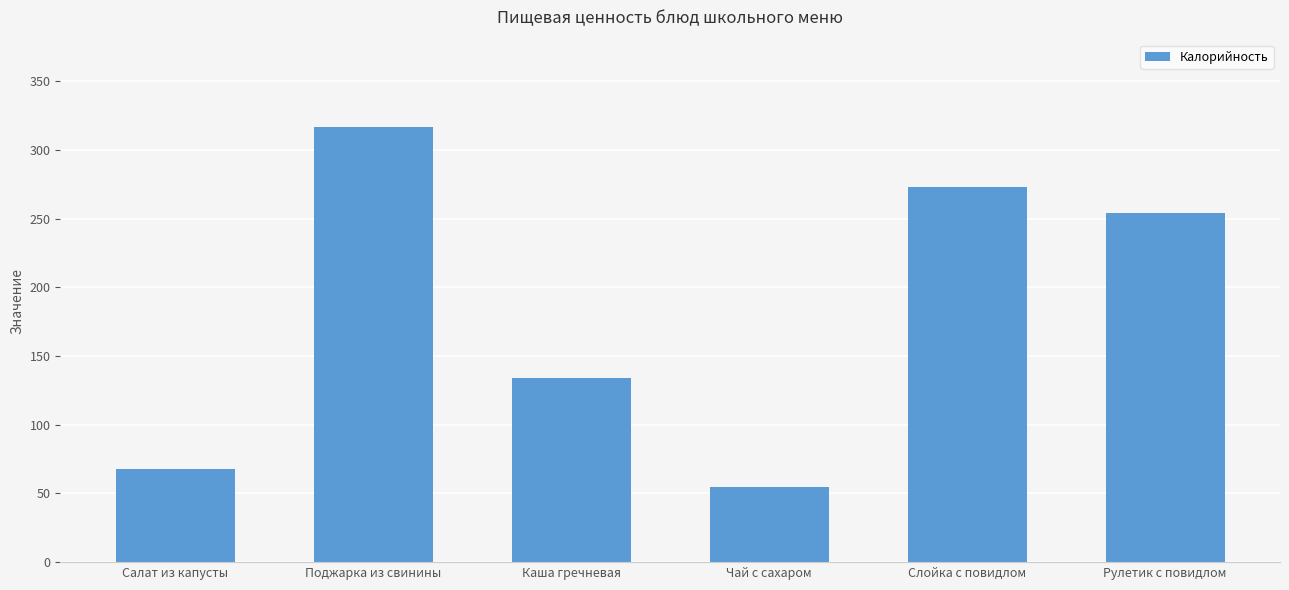

What is the value of the 3rd bar from the left?

133.8